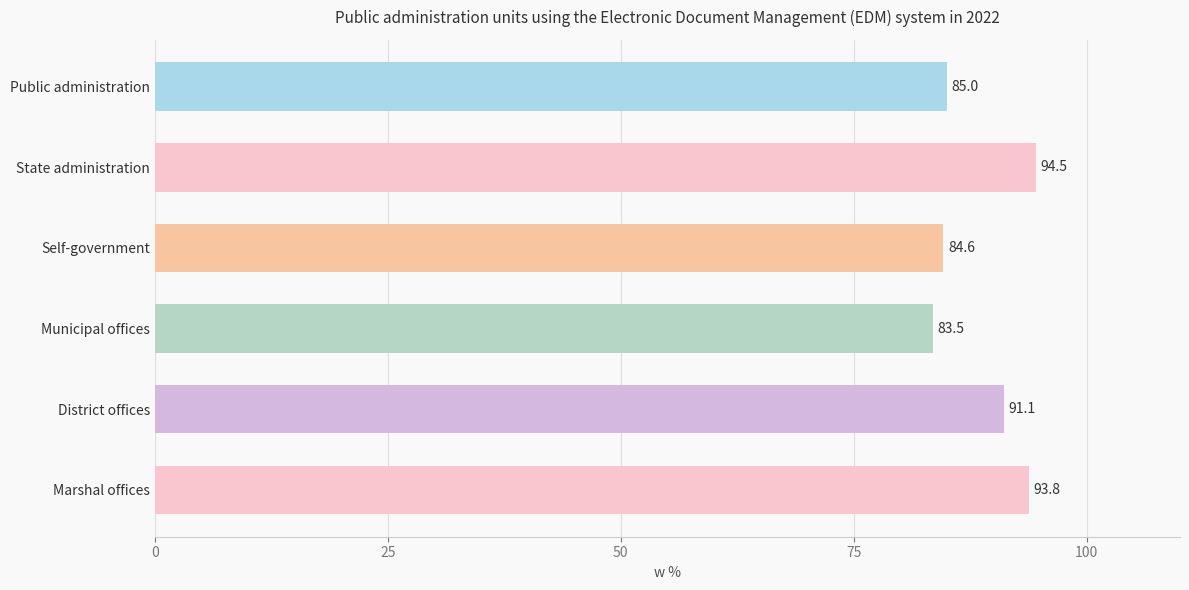

What is the sum of all values?

532.5